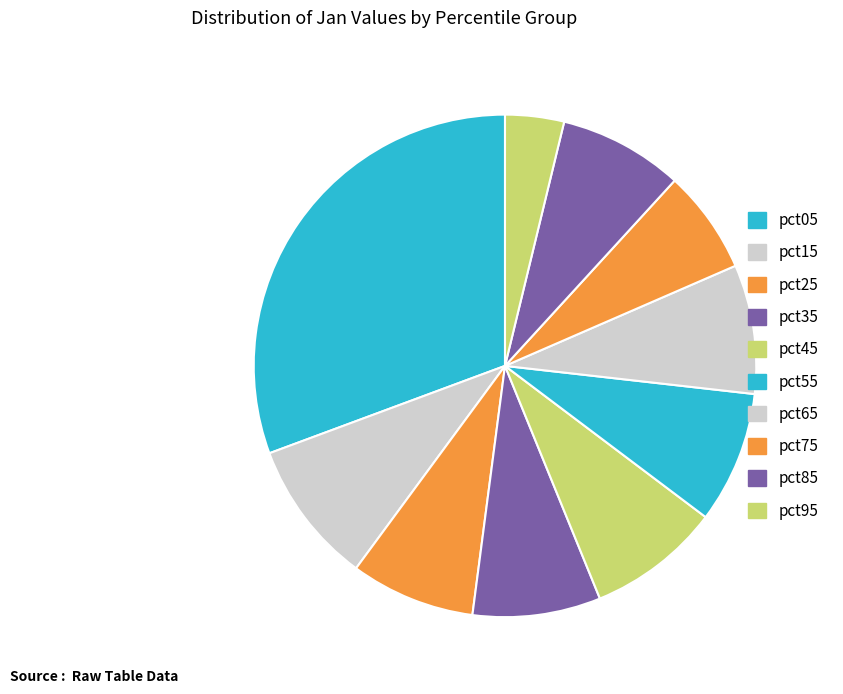

How many segments does this pie chart have?

10